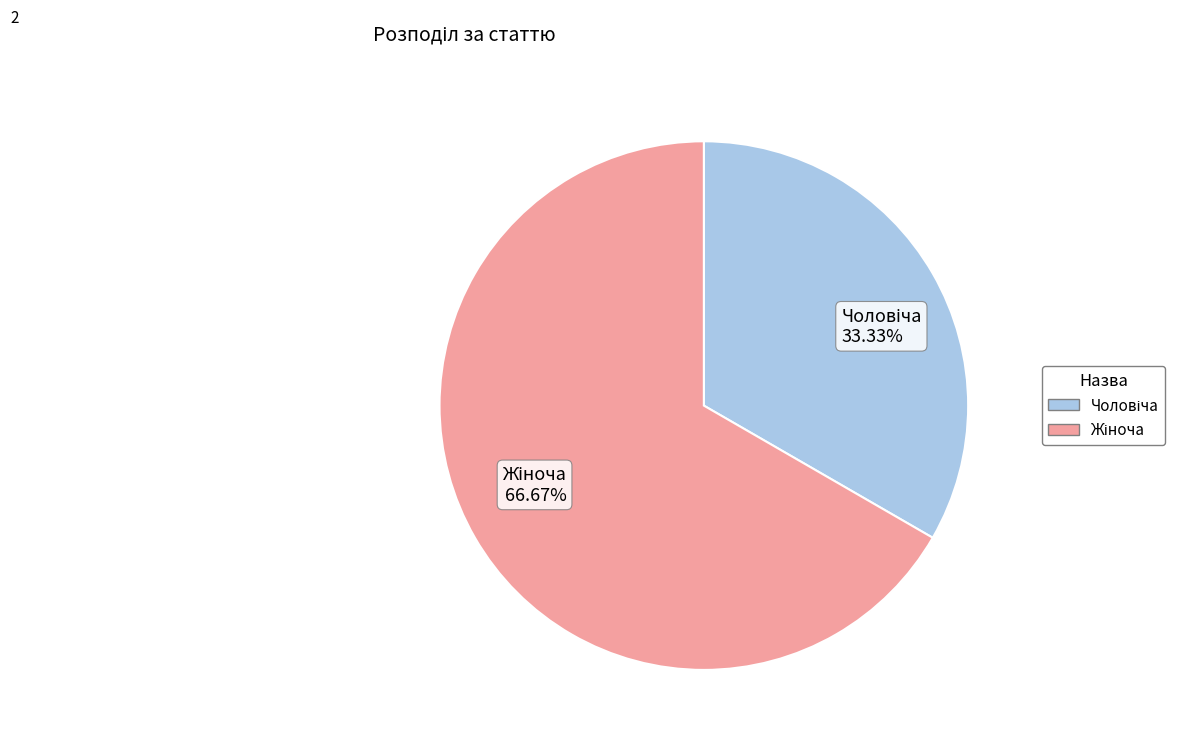

Is there any slice that represents more than half of the pie?

Yes